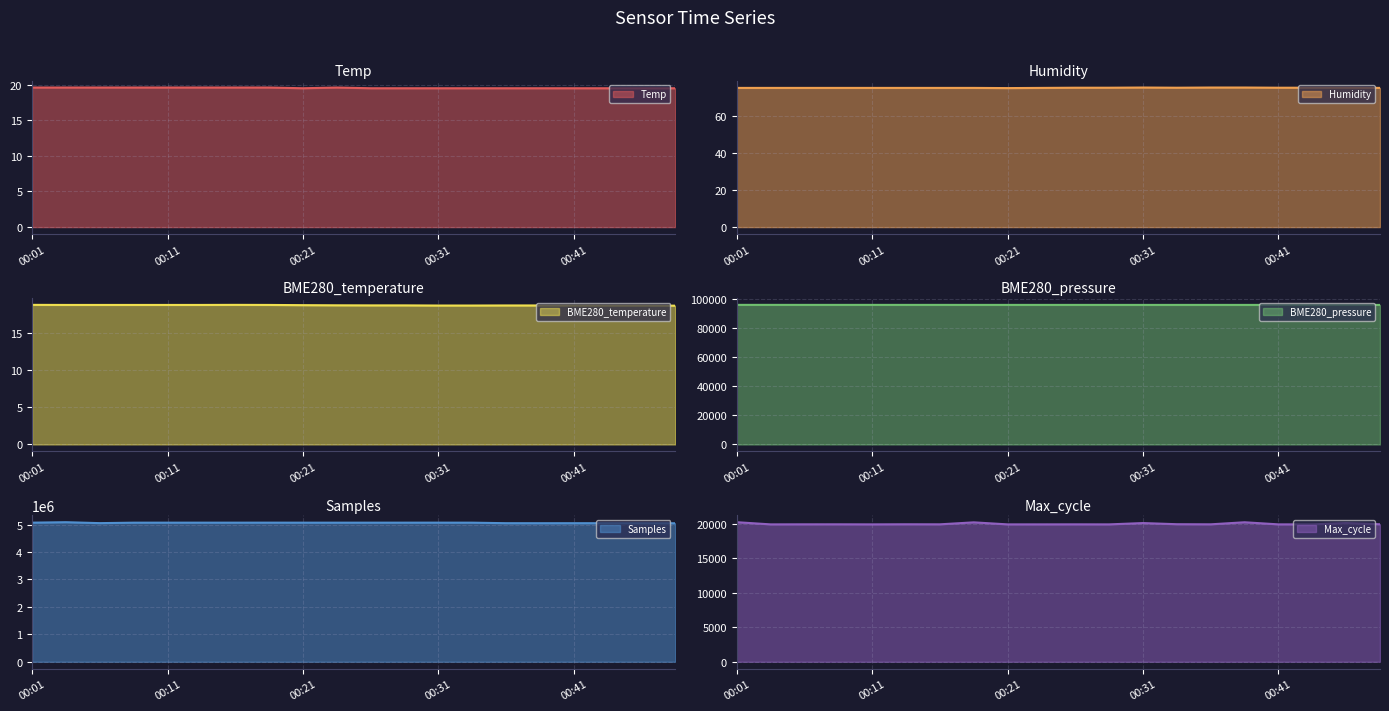

How many series are shown in this chart?

6